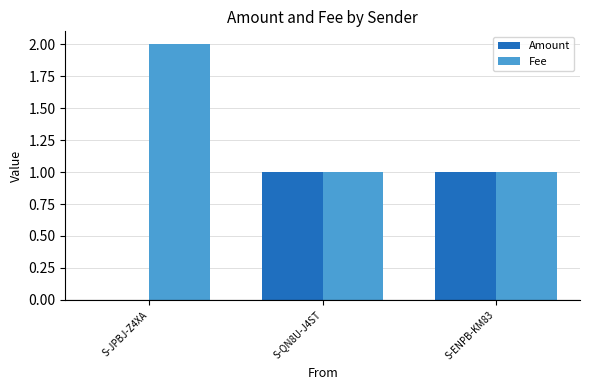

Is the value of Fee at S-JPBJ-Z4XA greater than the value of Amount at S-QN8U-J4ST?

Yes